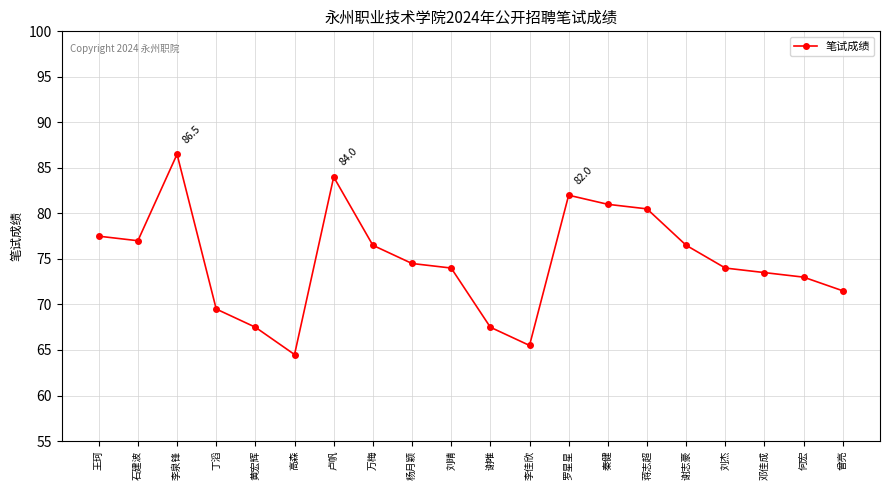

What position from the left is 刘杰?

17